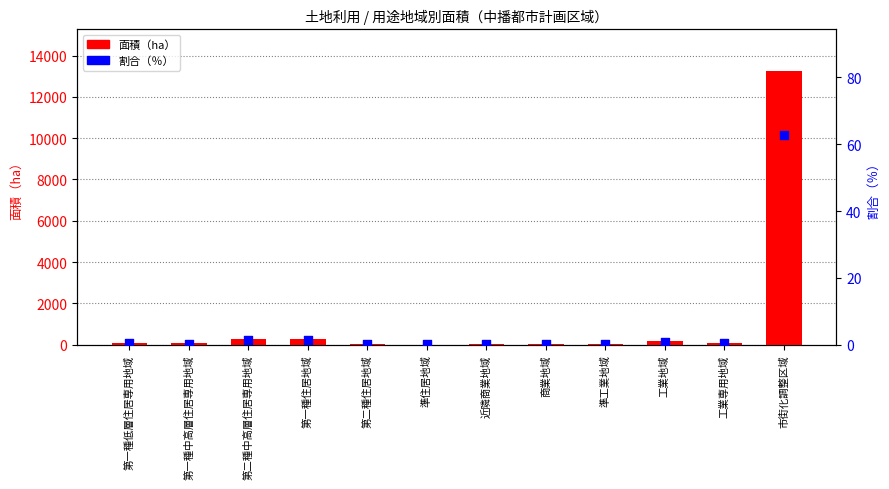

At how many categories does at least one series exceed 9332?

1